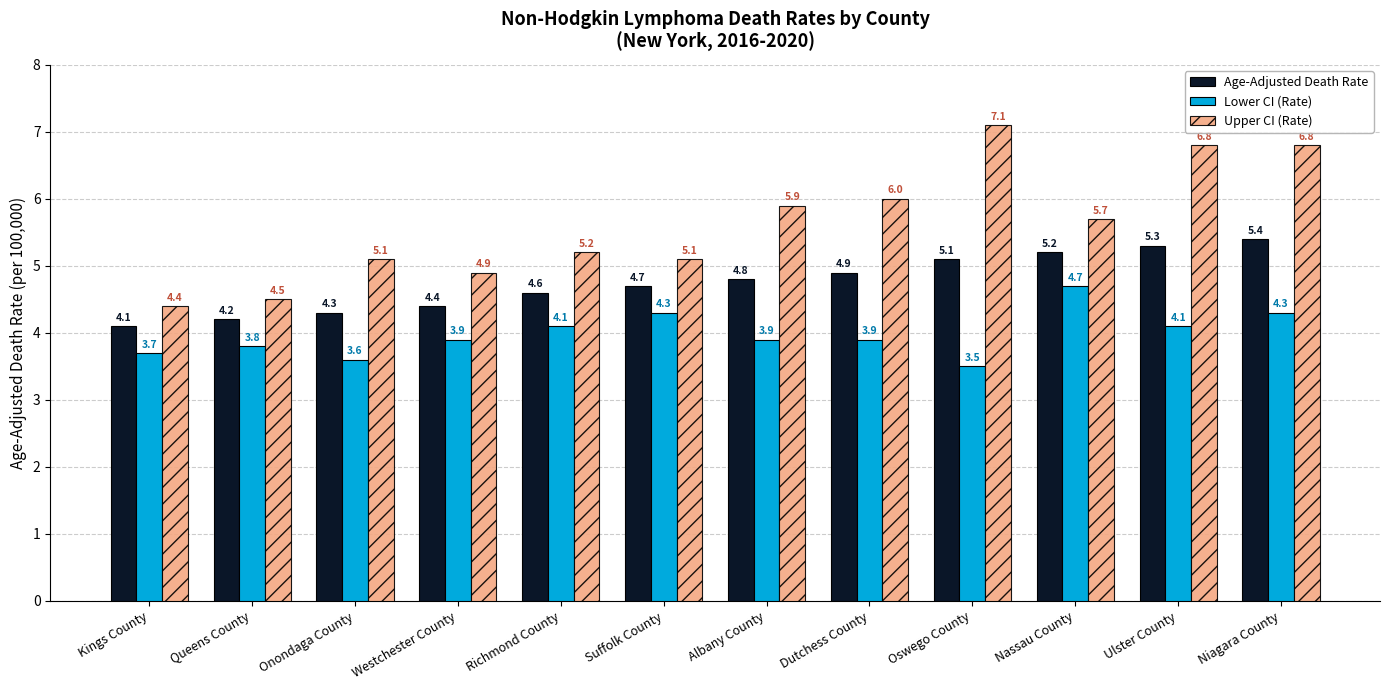

True or false: Lower CI (Rate) has a value of 4.3 at Niagara County.

True